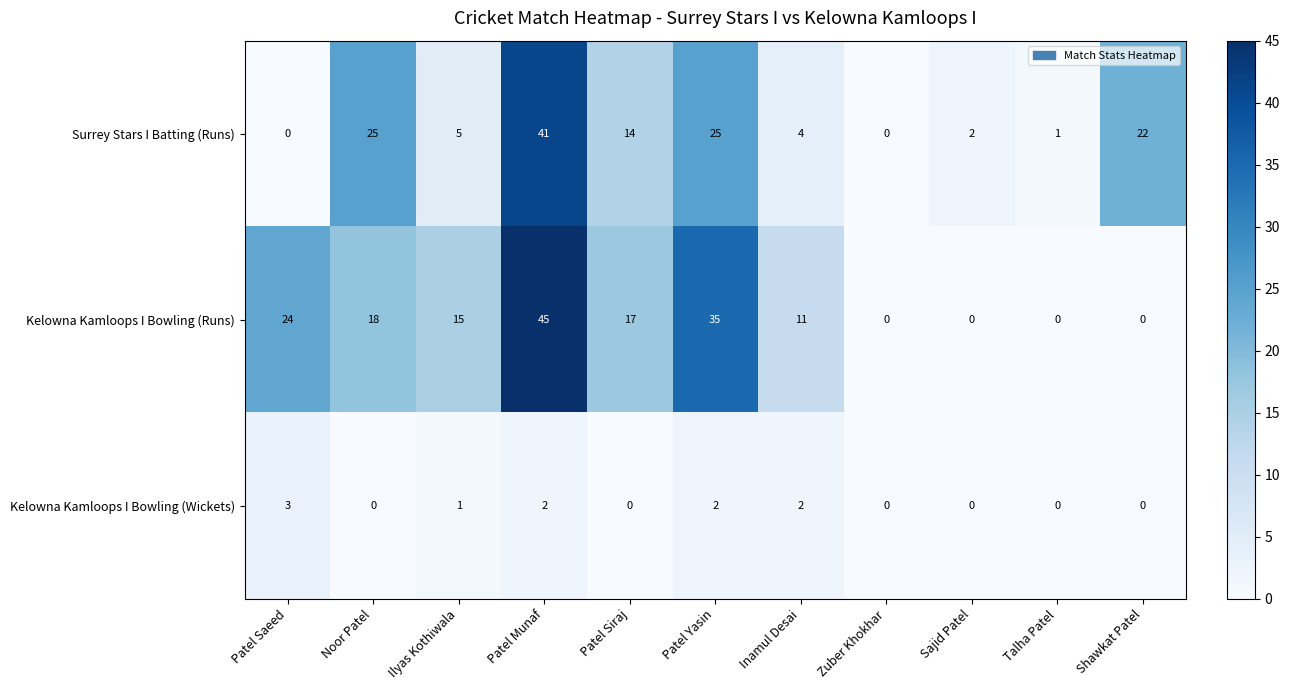

True or false: Kelowna Kamloops I Bowling (Wickets) has a value of 1 at Inamul Desai.

False